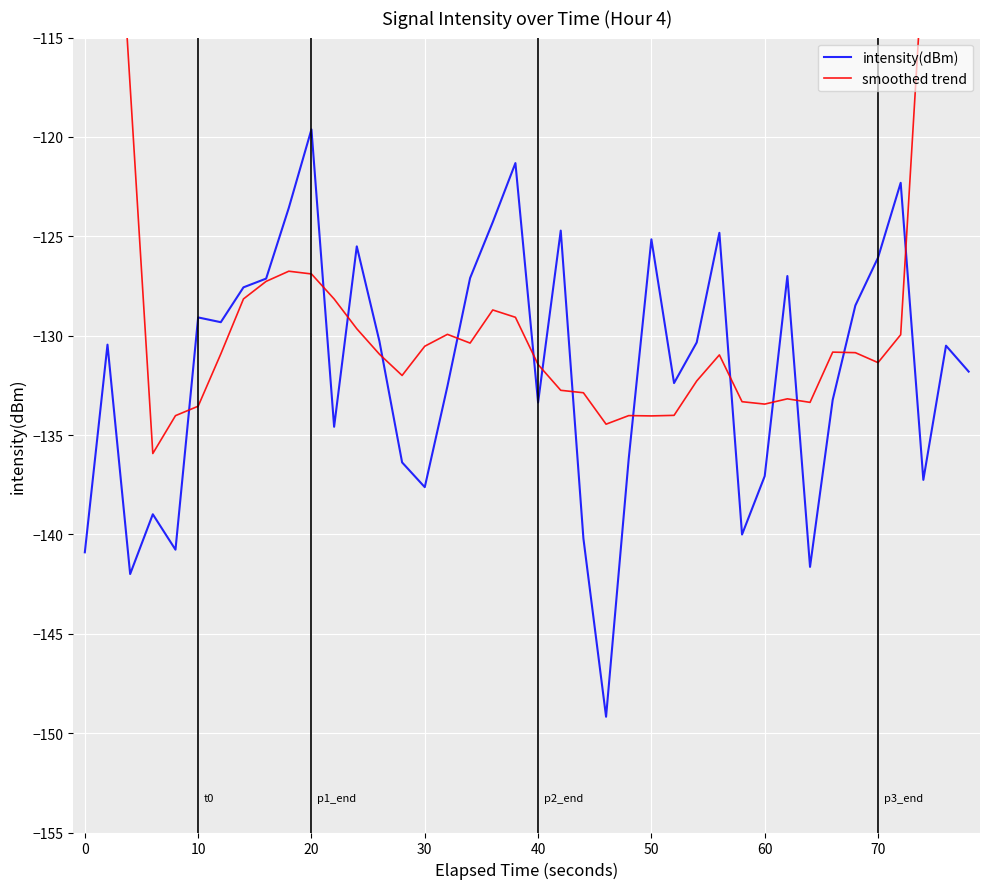

What is the lowest value of the intensity(dBm) series?

-149.2